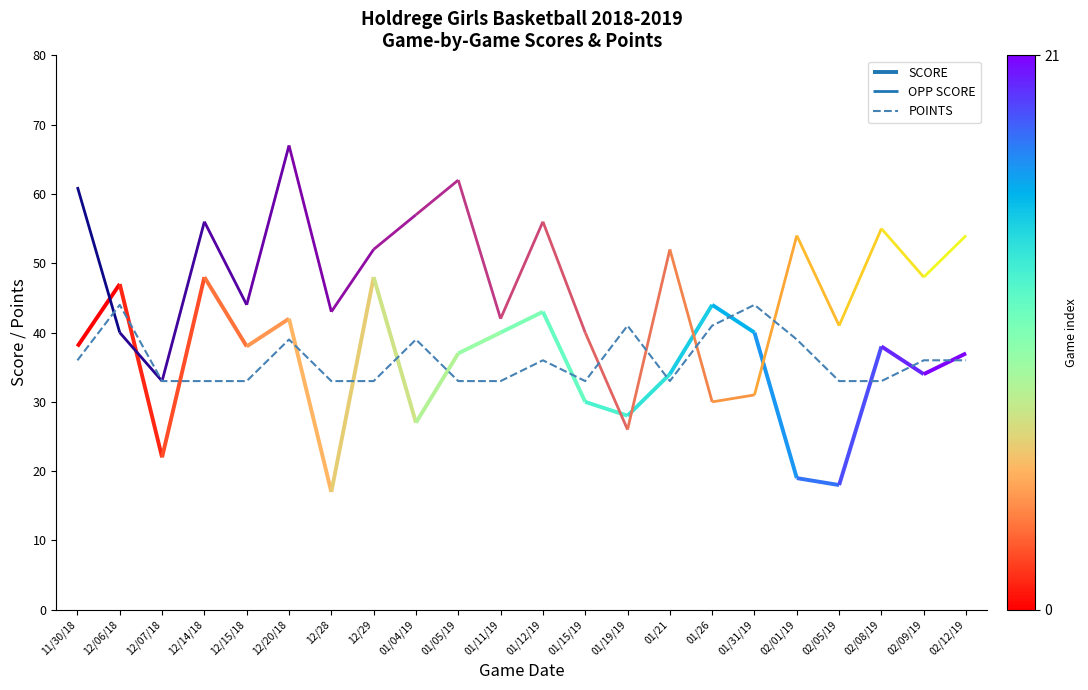

What is the value of the 6th point from the left?

39